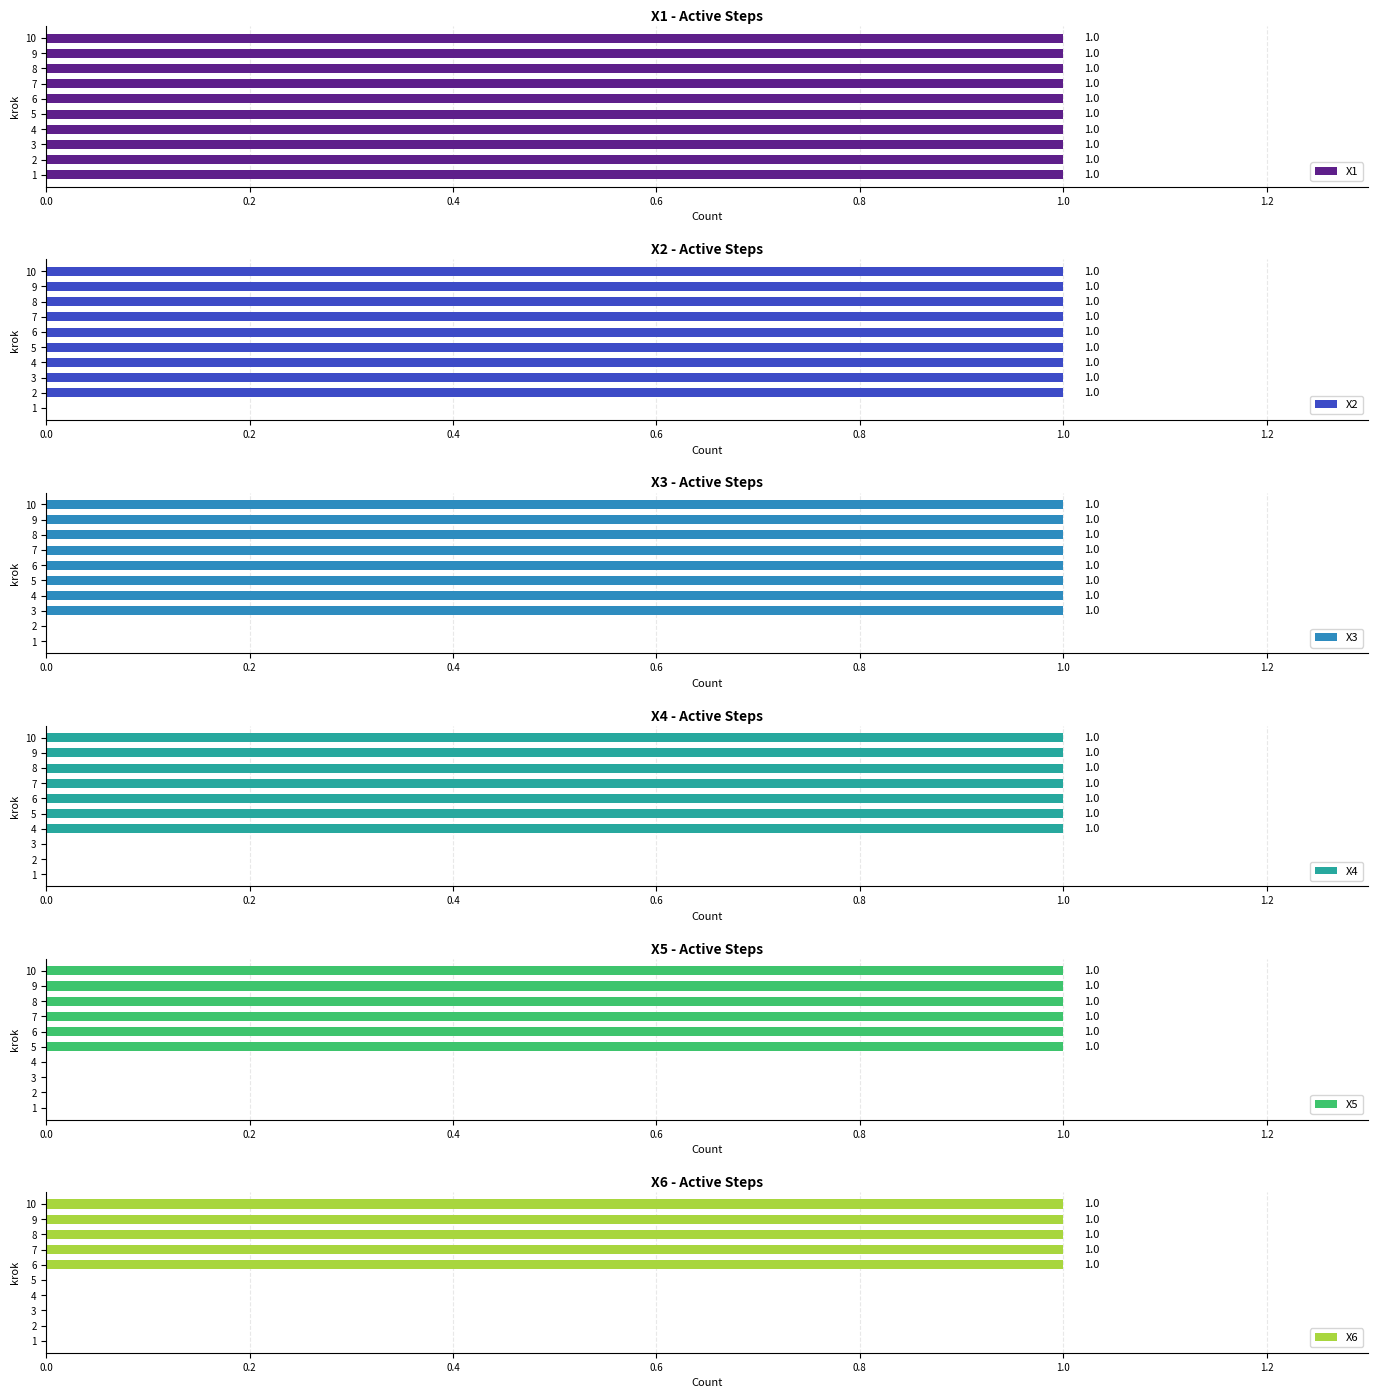

What is the sum of all X2 values?

9